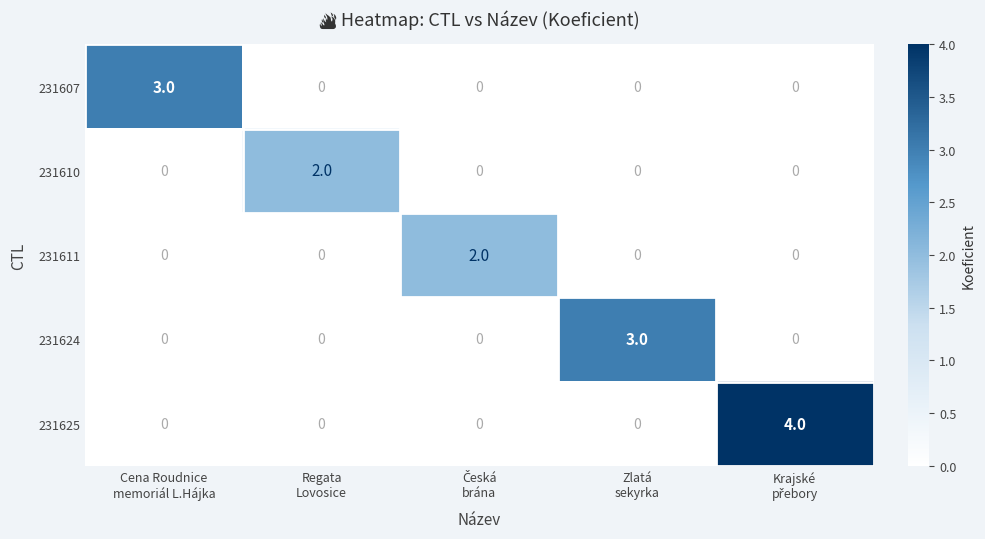

Reading left to right, transcribe all the data shown in this chart.

231607: 3	0	0	0	0
231610: 0	2	0	0	0
231611: 0	0	2	0	0
231624: 0	0	0	3	0
231625: 0	0	0	0	4